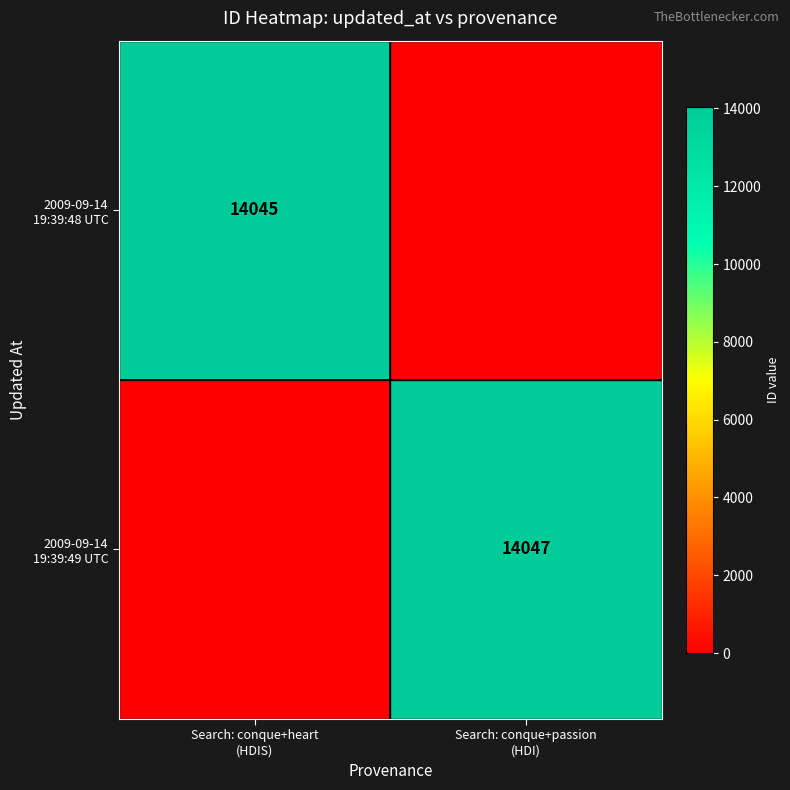

Where is 2009-09-14 19:39:49 UTC nearest to the value 7023?

Search: conque+heart (HDIS)